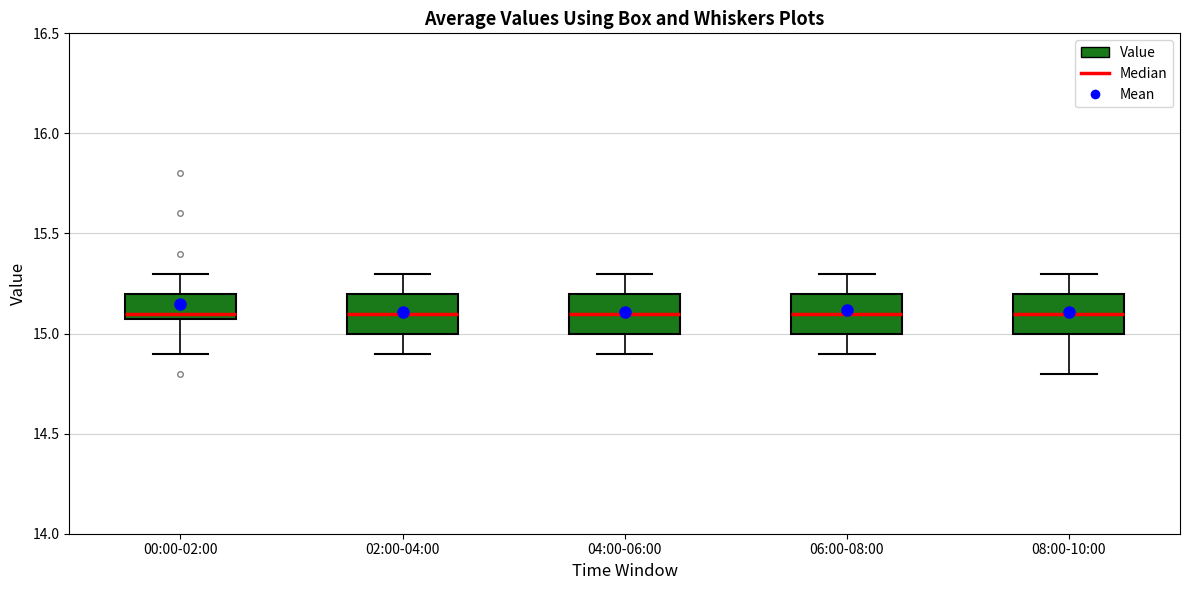

Where does the upper whisker of the box for 02:00-04:00 end on the y-axis? The values are not printed on the chart, so give them approximately, as read against the axis.

15.3